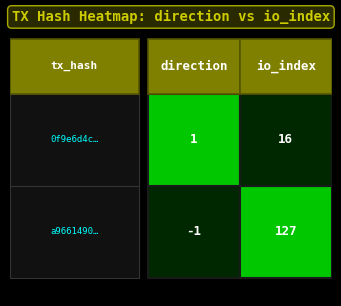

What is the spread (max minus min) of values at -1?

2